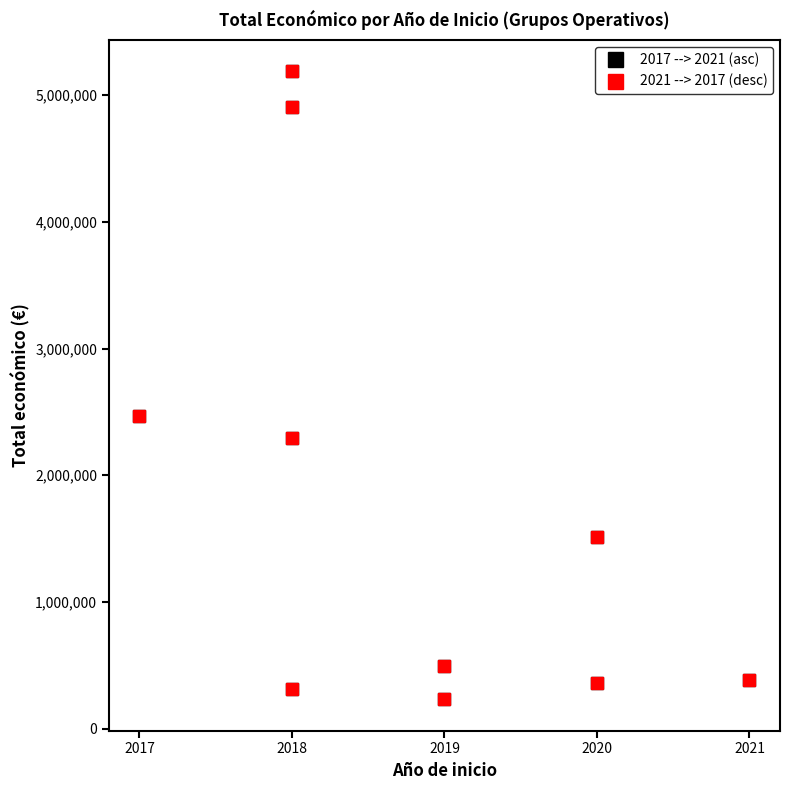

At which label is 2017 --> 2021 (asc) closest to 2709722?

2017